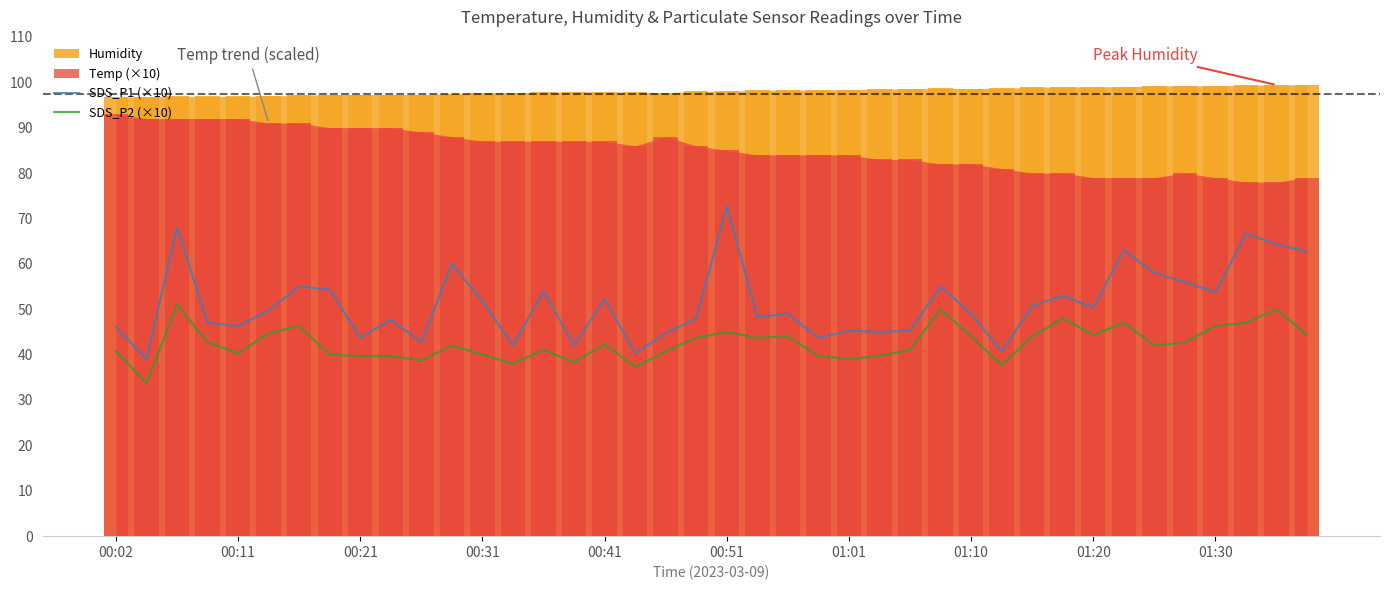

The SDS_P2 (×10) series shows 9.6 at 37. True or false?

False